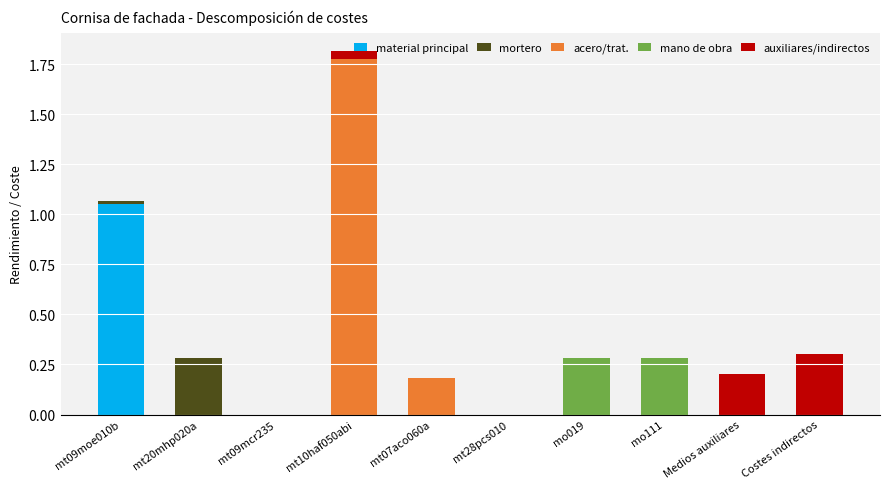

At which category is the sum across all series the highest?

mt10haf050abi